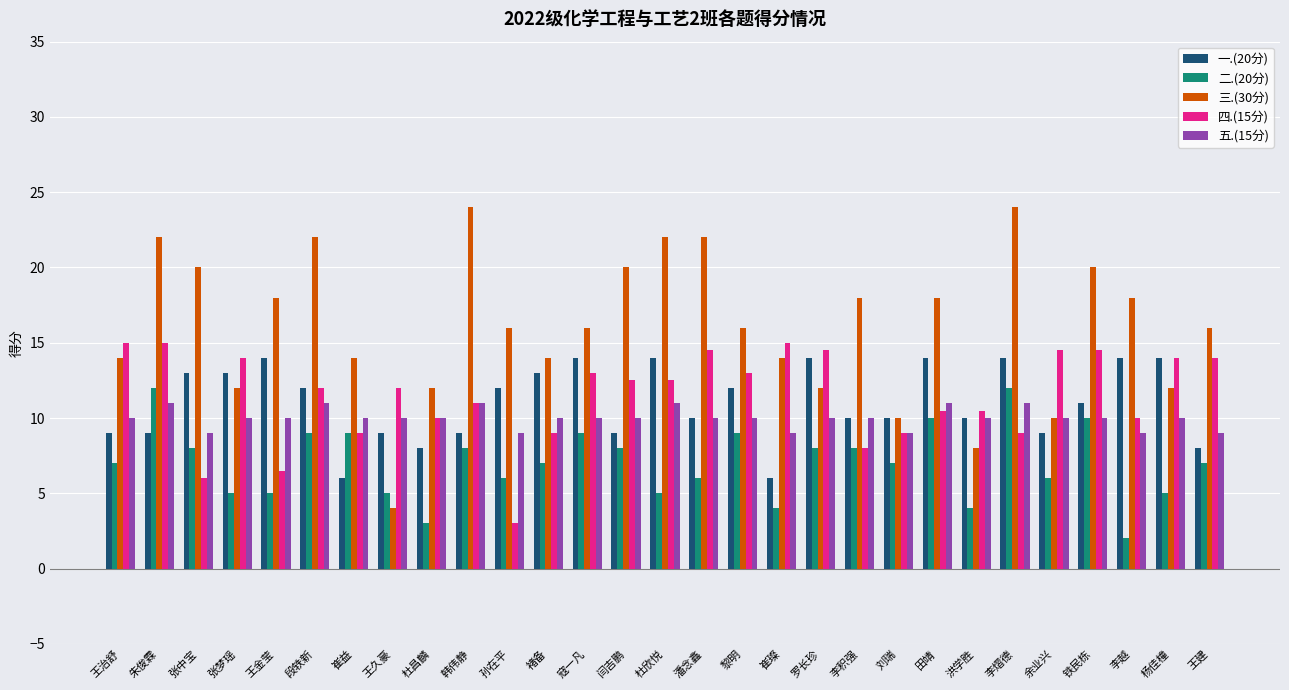

How many categories are shown in the chart?

29